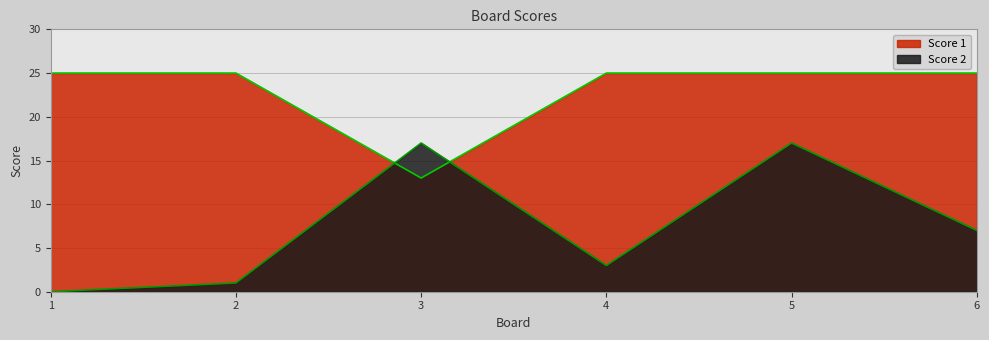

The Score 1 series shows 42 at 1. True or false?

False